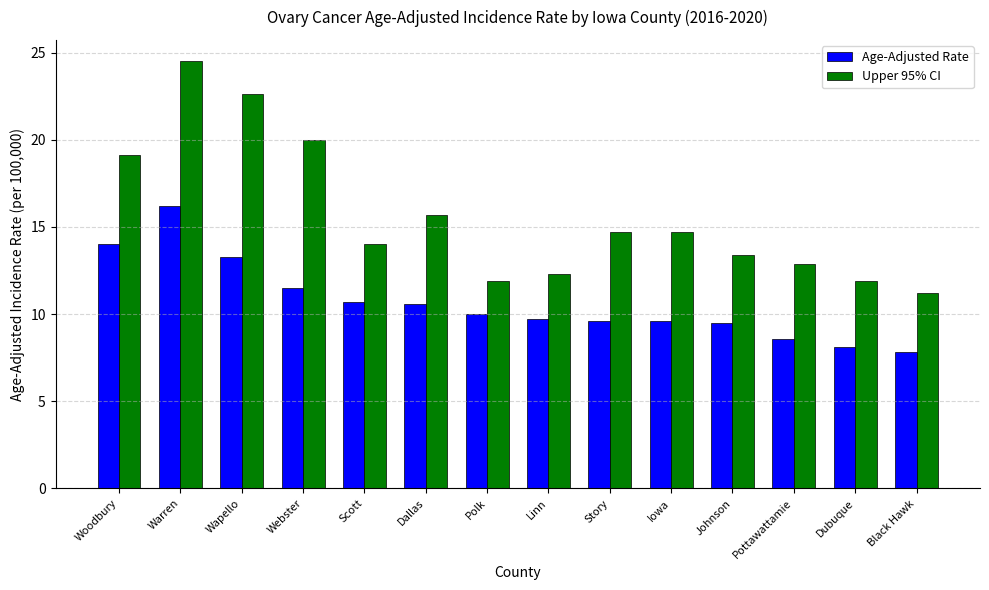

What is the smallest value displayed?

7.8